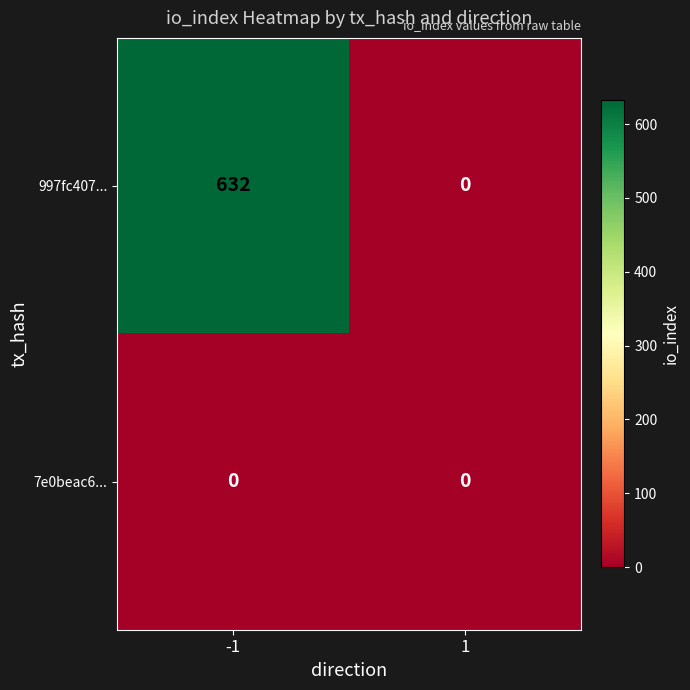

List the series in order of their peak value, highest first.

997fc407..., 7e0beac6...